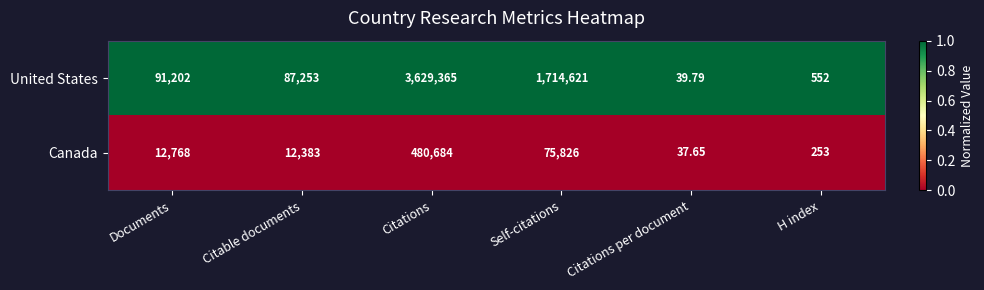

How many series are shown in this chart?

2